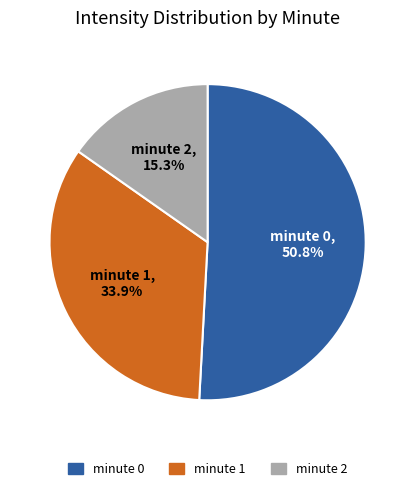

To the nearest percent, what is the average slice percentage?

33%